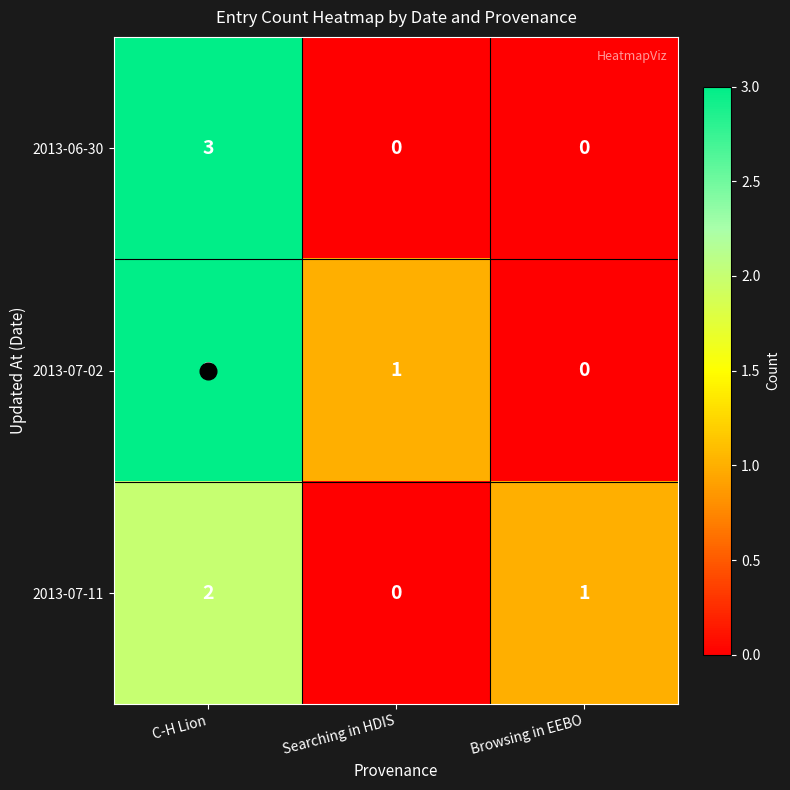

What is the sum of the 2013-06-30 values at Searching in HDIS and C-H Lion?

3